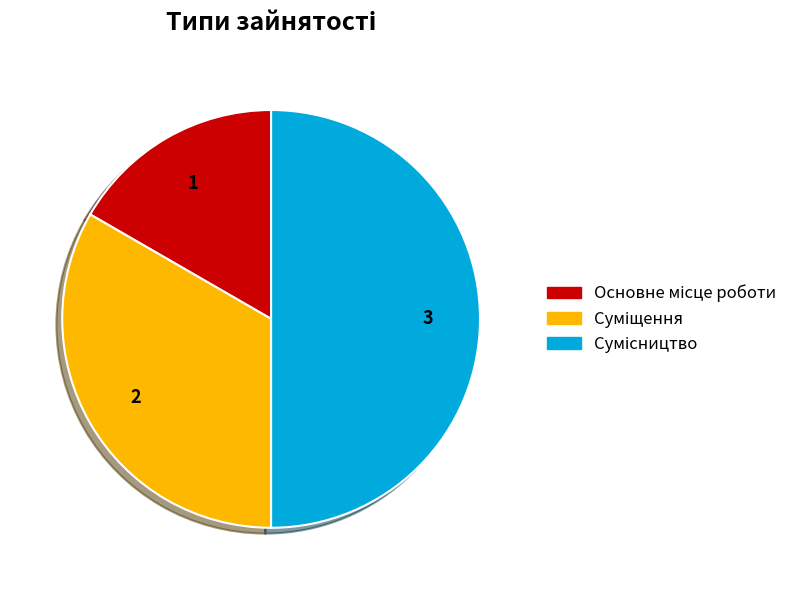

How many slices are in this pie chart?

3